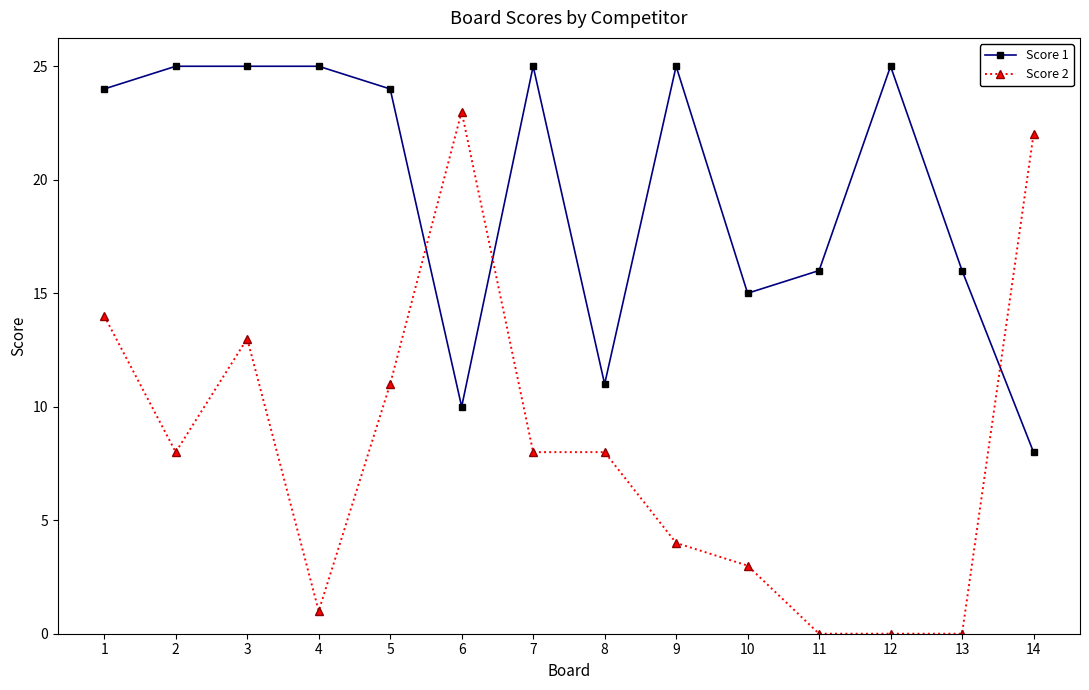

Reading left to right, list all the values displayed in this chart.

Score 1: 24	25	25	25	24	10	25	11	25	15	16	25	16	8
Score 2: 14	8	13	1	11	23	8	8	4	3	0	0	0	22